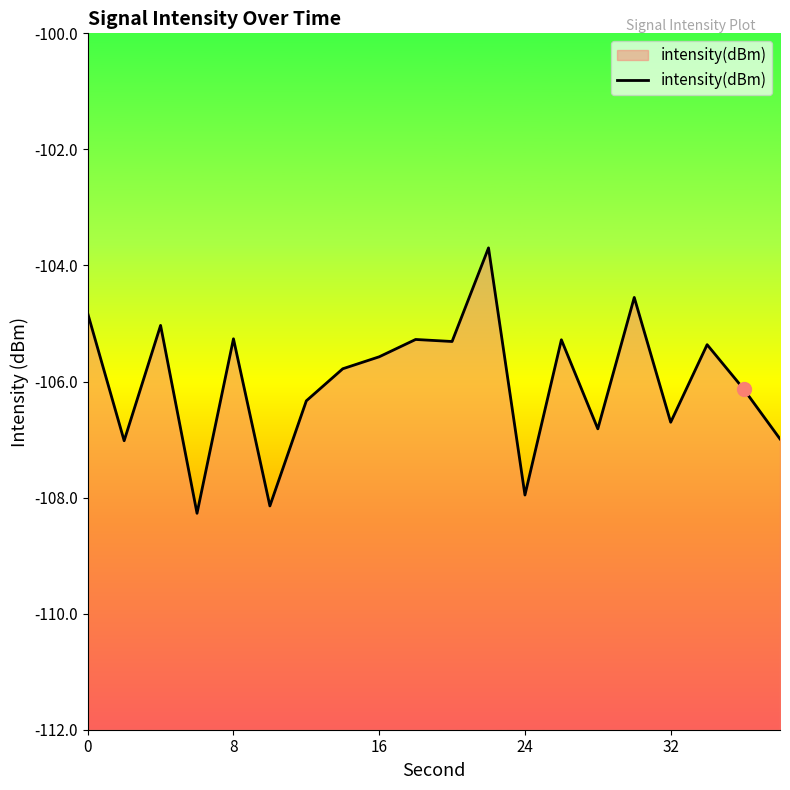

What is the maximum value shown in the chart?

-103.7